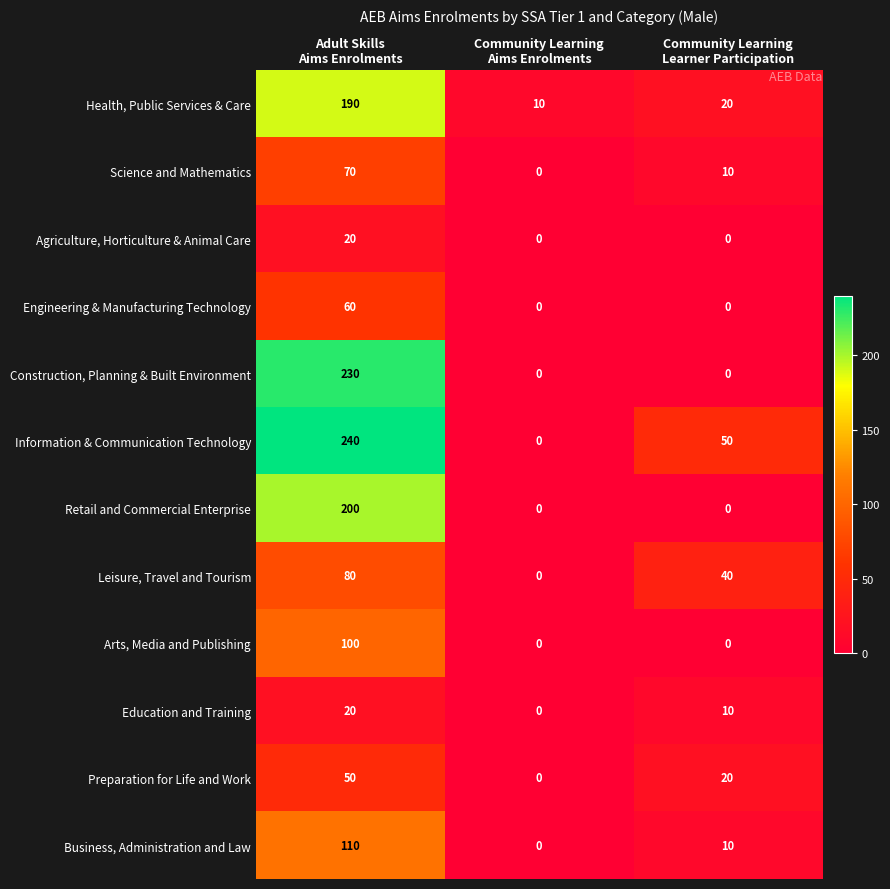

What is the total value across all series at Adult Skills
Aims Enrolments?

1370